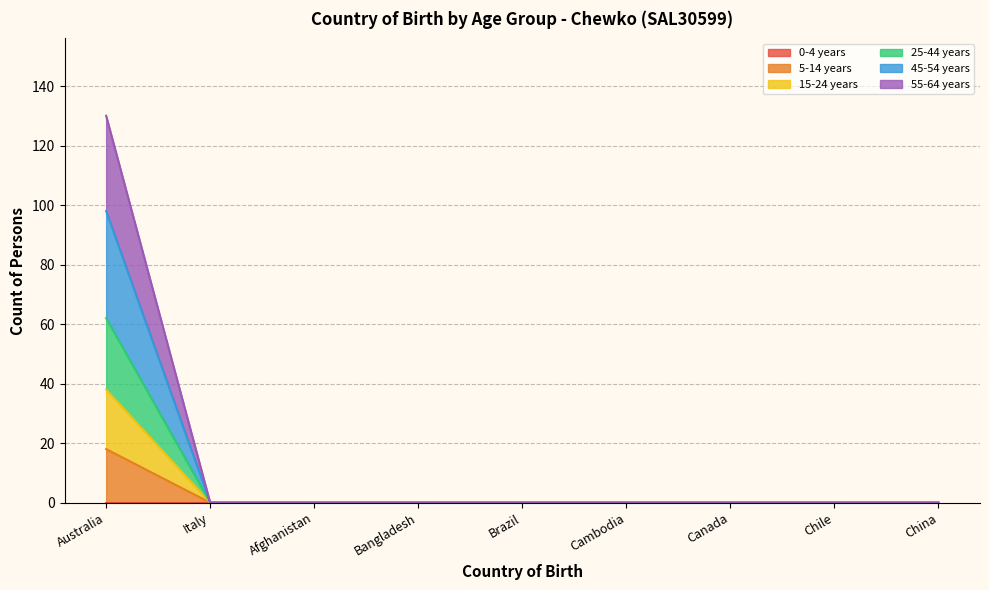

Between Cambodia and Brazil, which is larger?

Cambodia